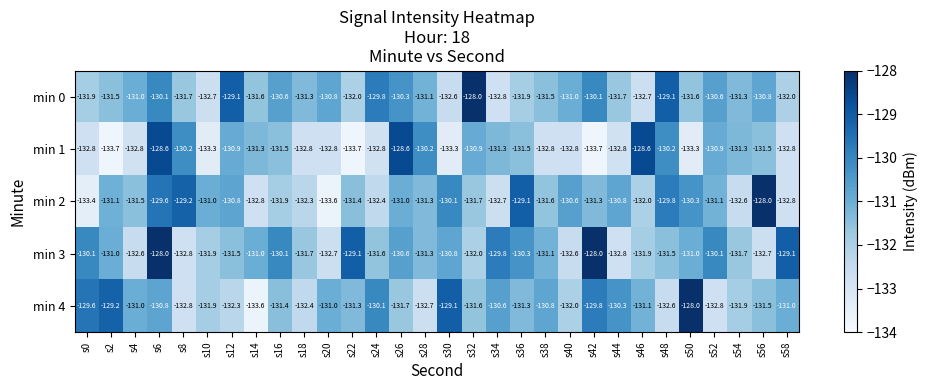

True or false: min 3 has a value of -47.4 at s12.

False